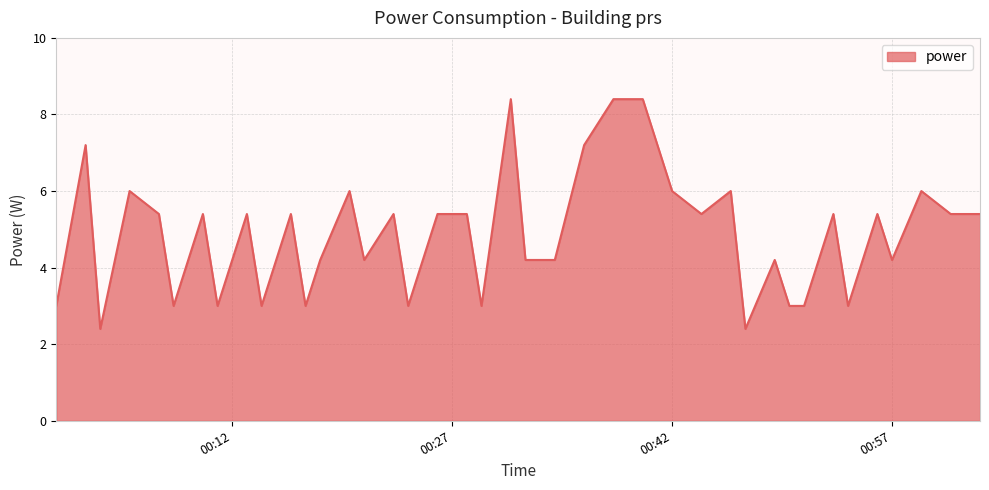

What is the greatest value displayed?

8.4